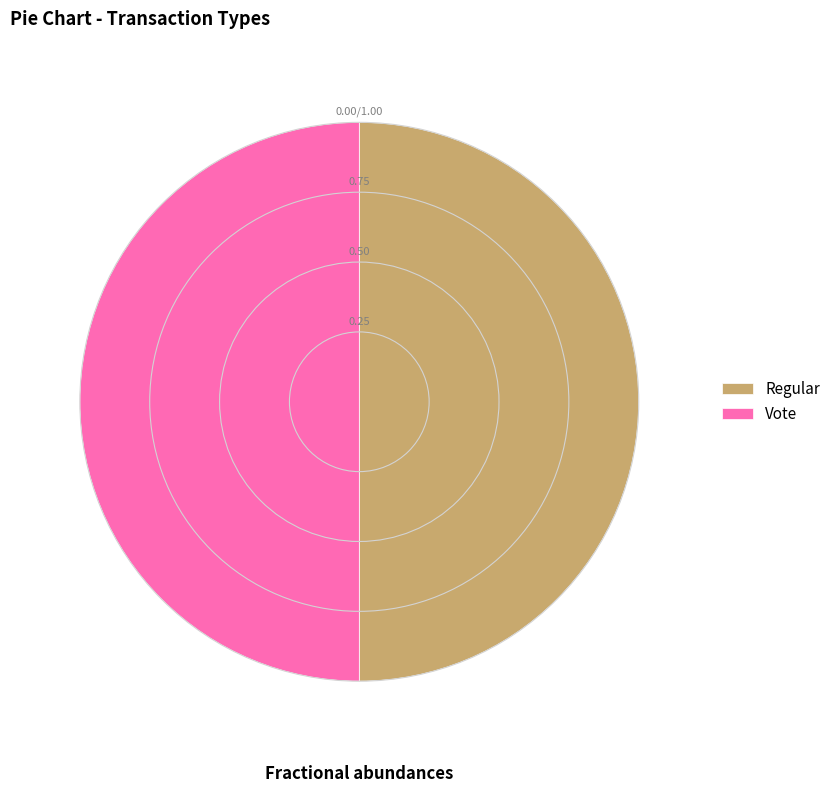

Combined, do Vote and Regular account for over 50%?

Yes